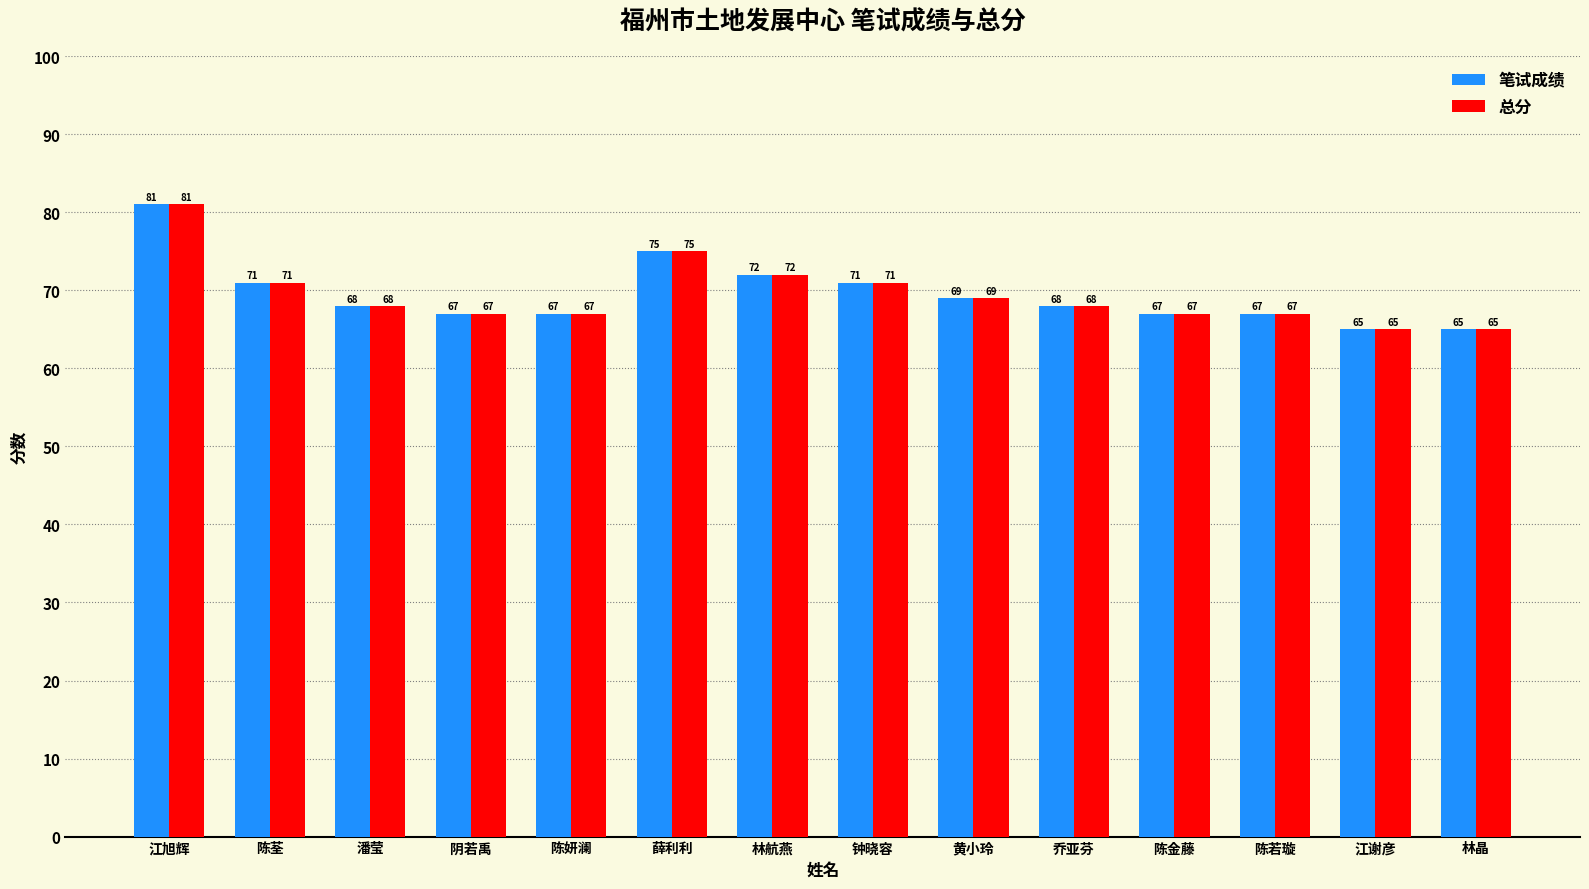

Is the value of 总分 at 陈金藤 greater than the value of 笔试成绩 at 江谢彦?

Yes